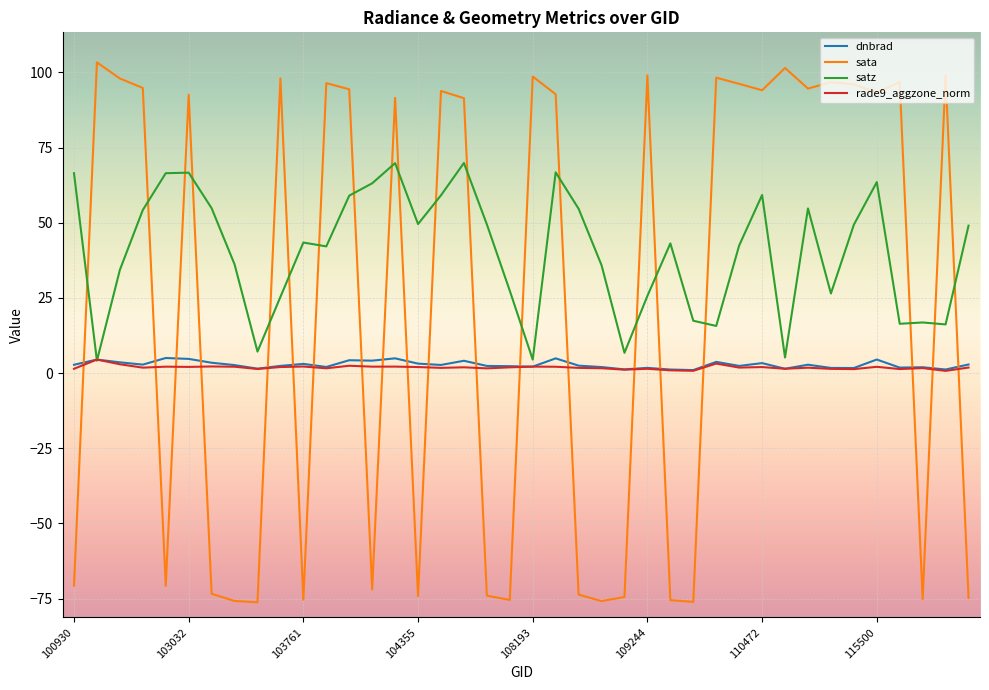

After their last crossing, which series has the higher values: dnbrad or sata?

dnbrad